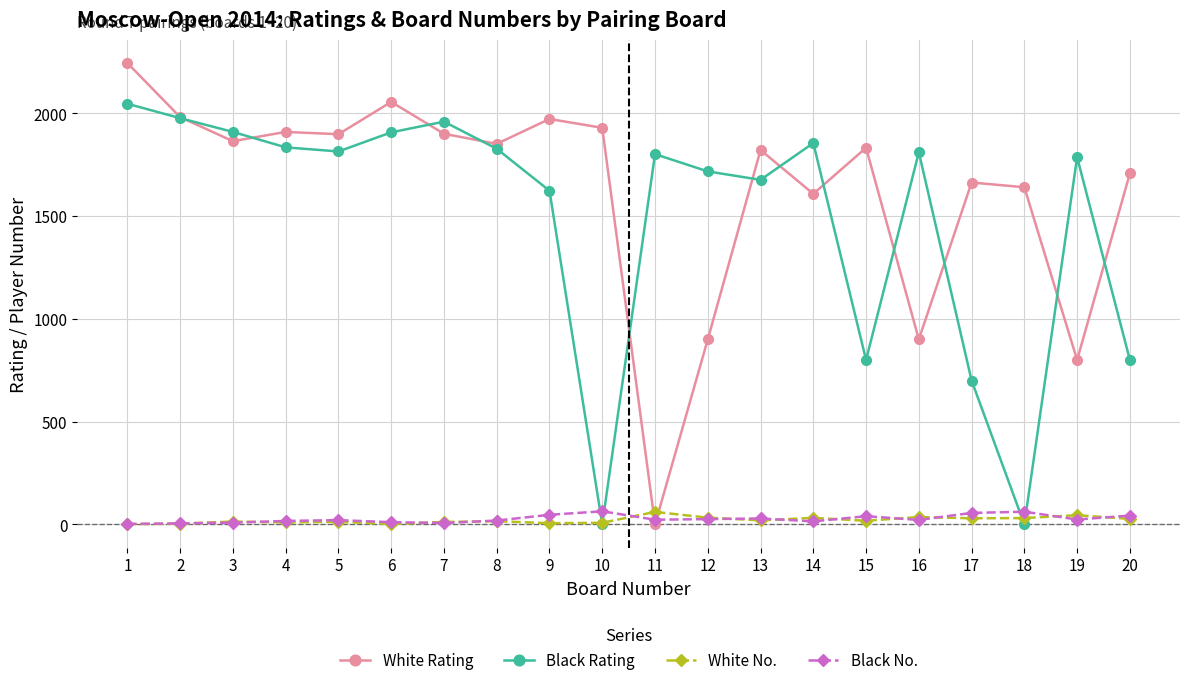

True or false: Black Rating has more than 2 interior local peaks.

True